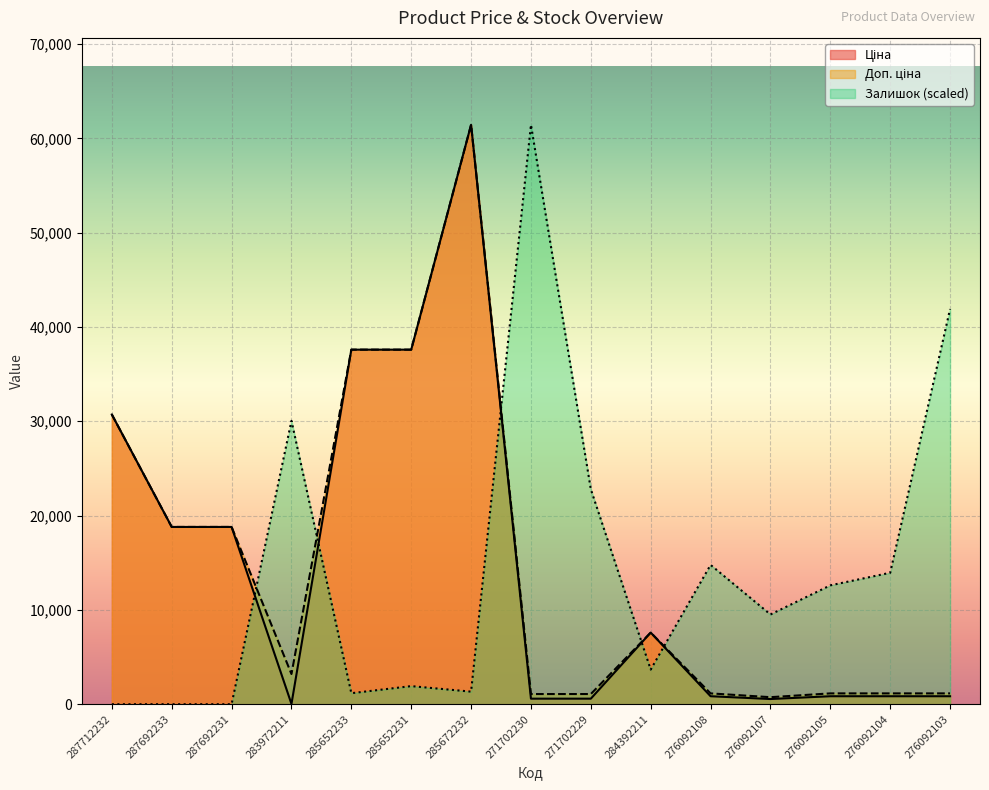

What is the highest value of the Ціна series?

61434.3